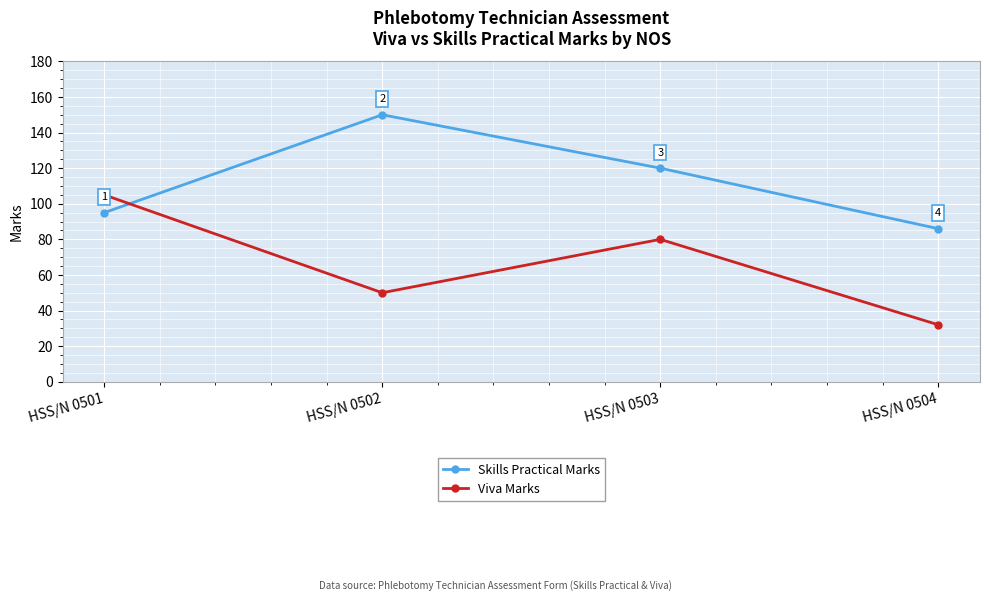

Reading left to right, extract all data points from this chart.

Skills Practical Marks: 95	150	120	86
Viva Marks: 105	50	80	32